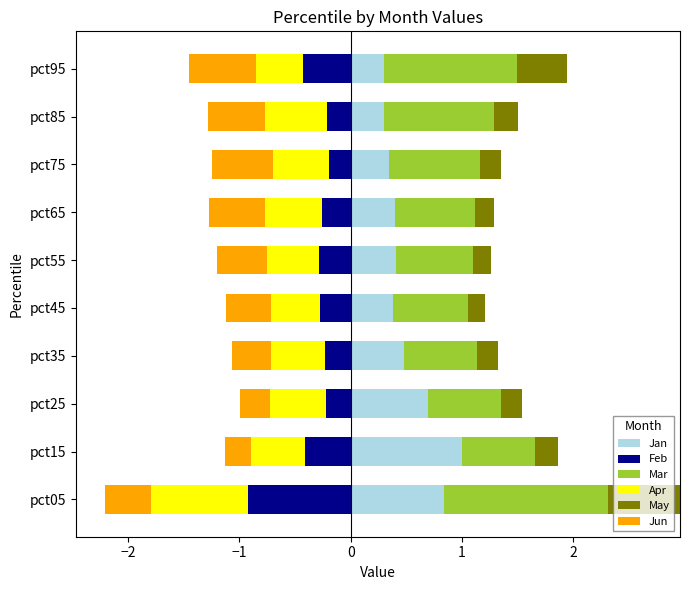

Is it true that Jan equals 0.3 at pct85?

True